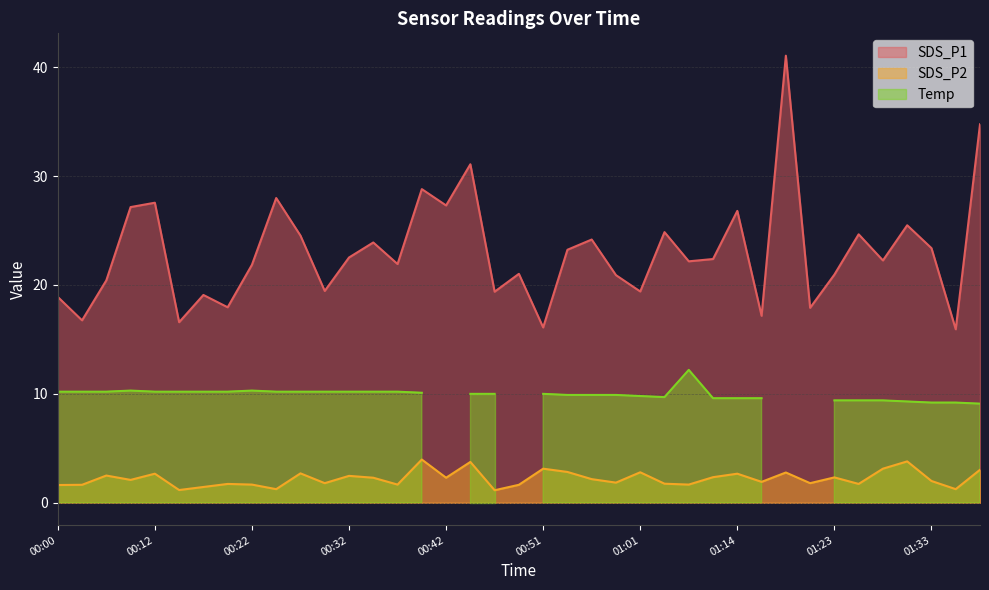

At which label does SDS_P2 reach its peak?

00:39